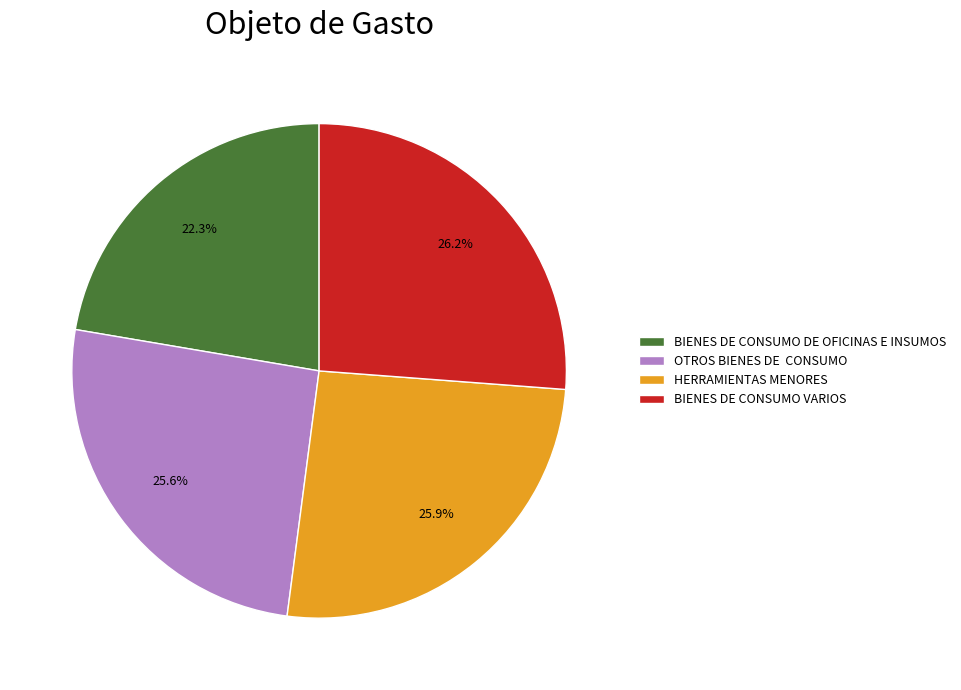

What is the smallest slice in the pie chart?

BIENES DE CONSUMO DE OFICINAS E INSUMOS